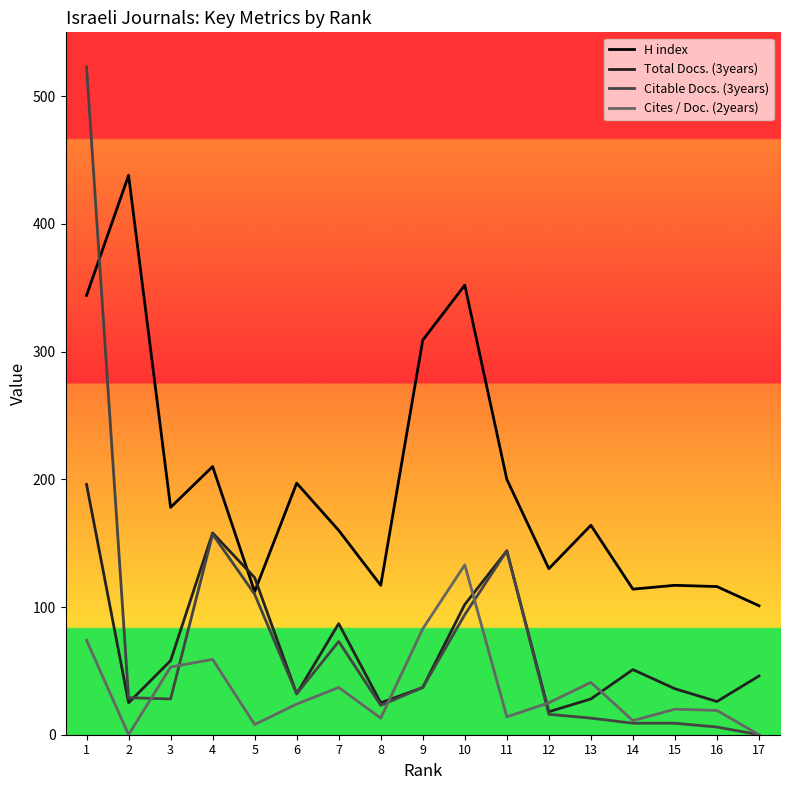

What is the average value of the Cites / Doc. (2years) series?

36